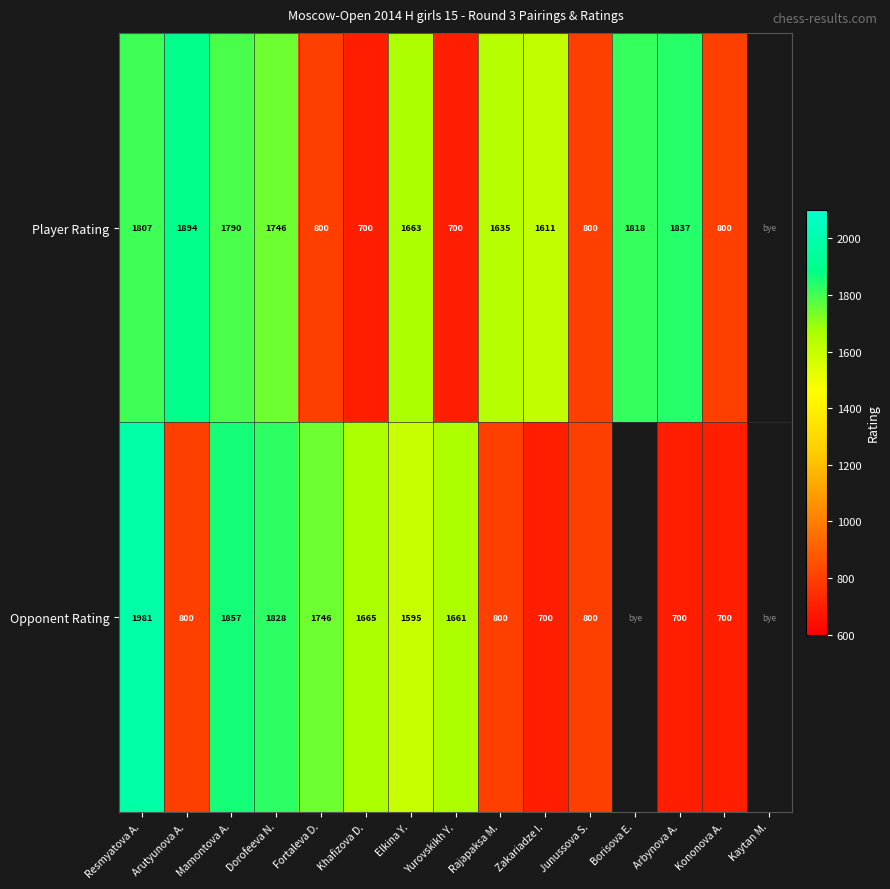

What is the total value across all series at Arbynova A.?

2537